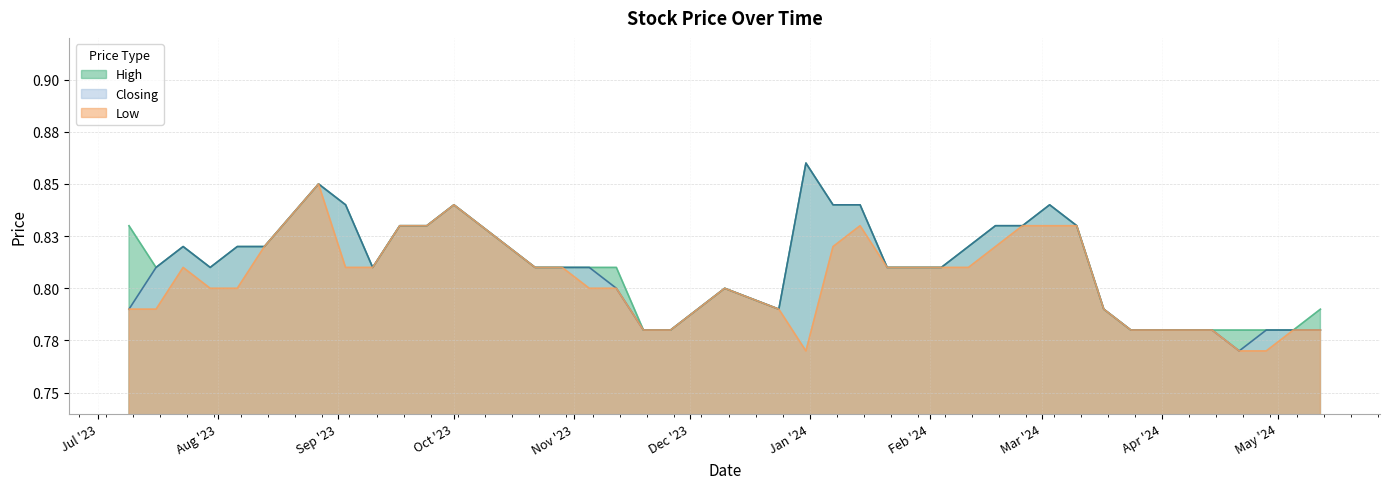

What is the difference between the second highest and minimum values in the Low series?

0.1